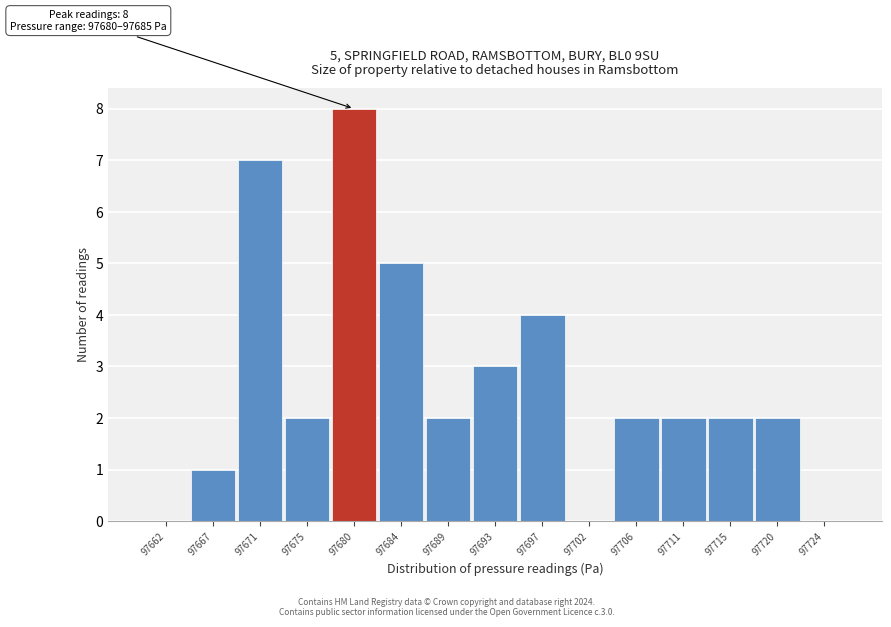

Reading left to right, list all the values displayed in this chart.

97662=0	97667=1	97671=7	97675=2	97680=8	97684=5	97689=2	97693=3	97697=4	97702=0	97706=2	97711=2	97715=2	97720=2	97724=0